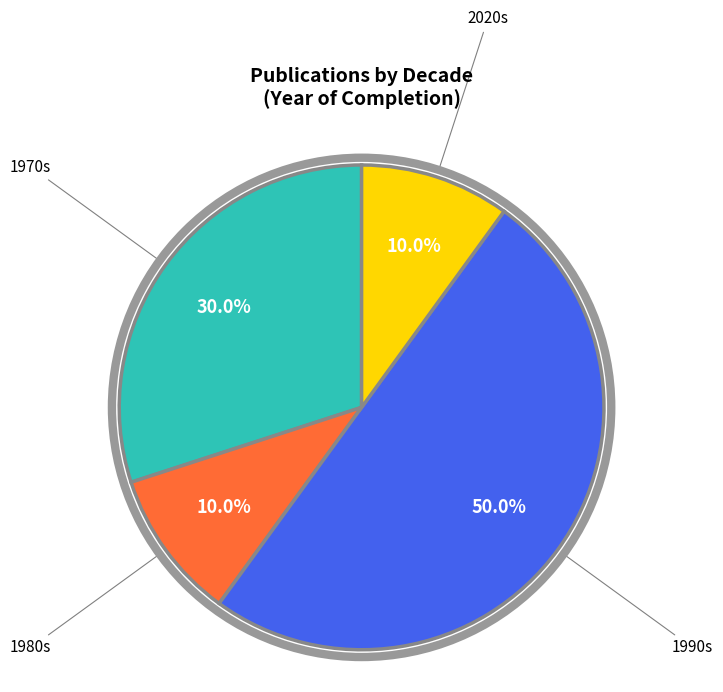

What is the largest slice in the pie chart?

1990s